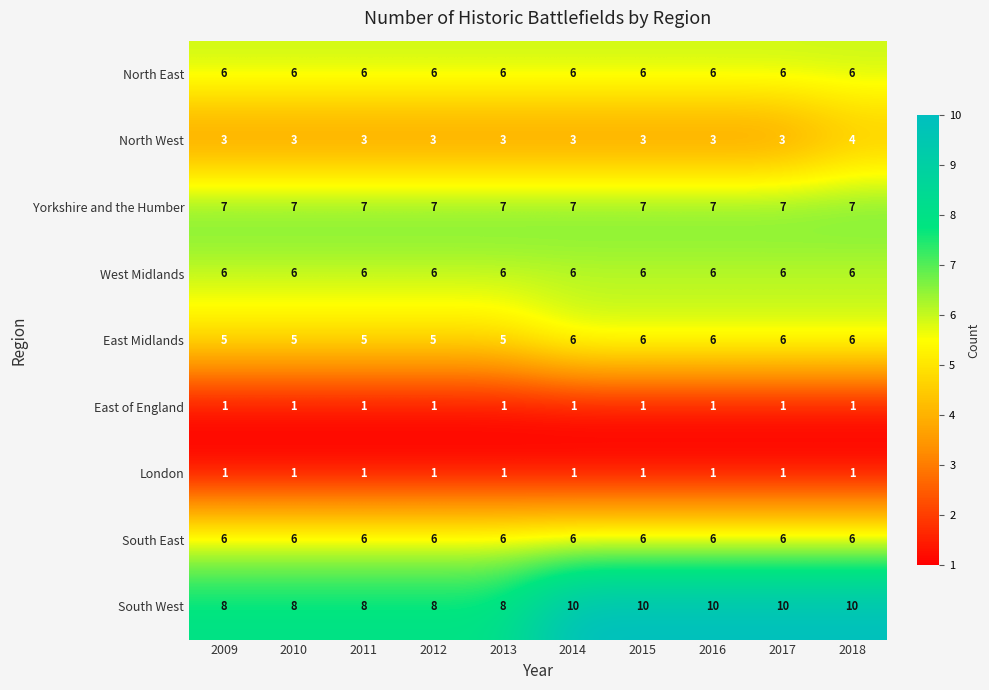

At which category is the sum across all series the highest?

2018